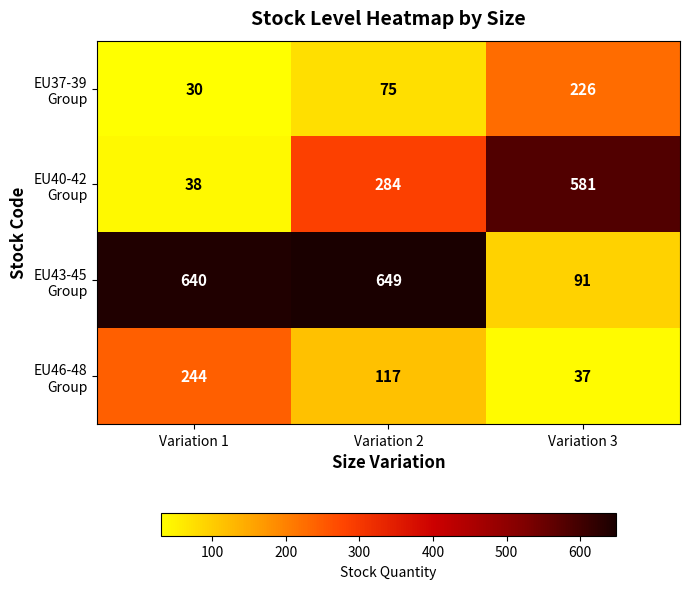

What is the smallest value displayed?

30